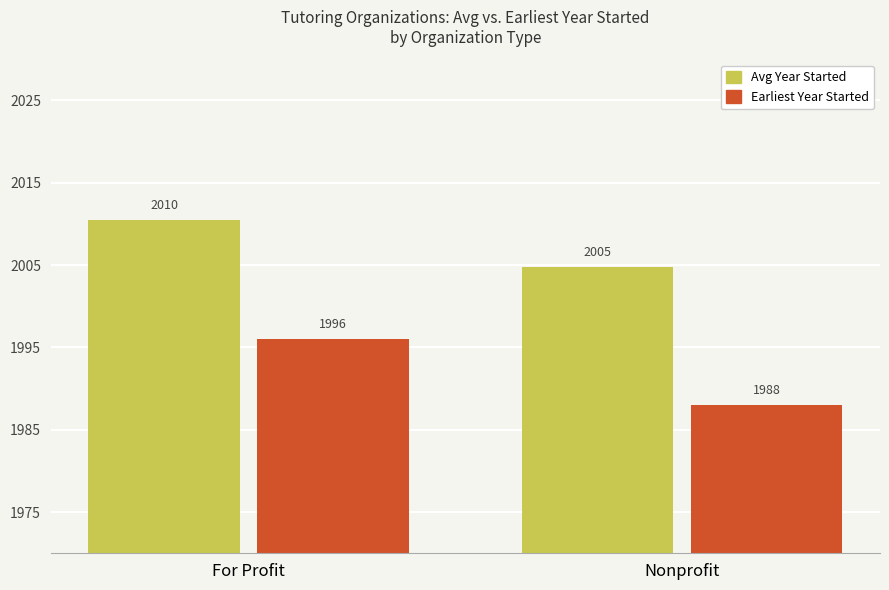

Which category has the lowest value in the Earliest Year Started series?

Nonprofit